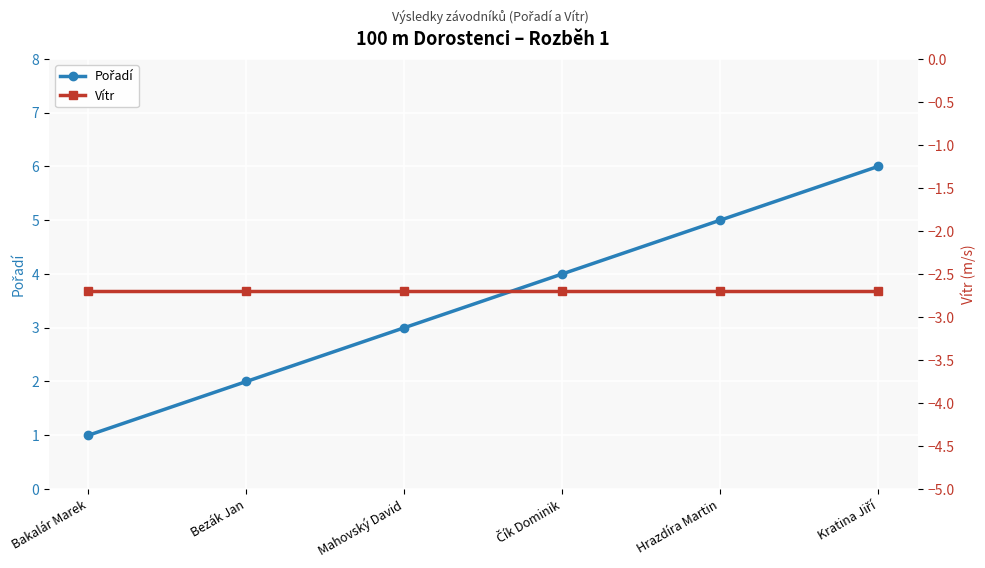

At which label is Vítr closest to -2?

Bakalár Marek